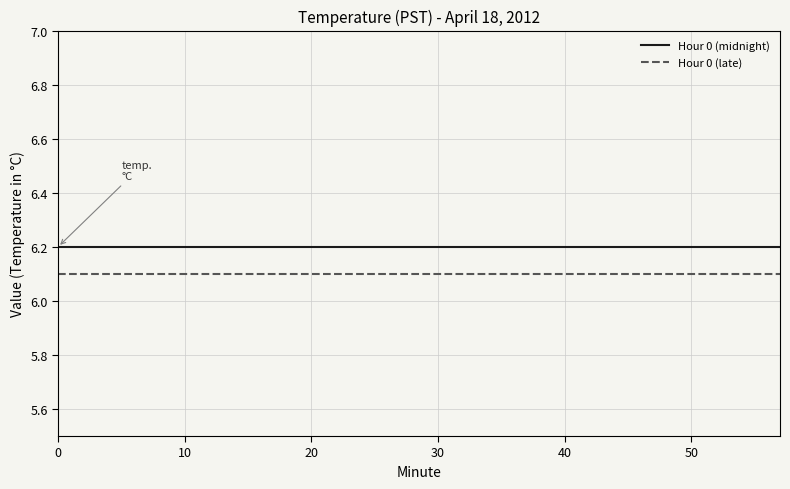

What is the minimum value for Hour 0 (late)?

6.1